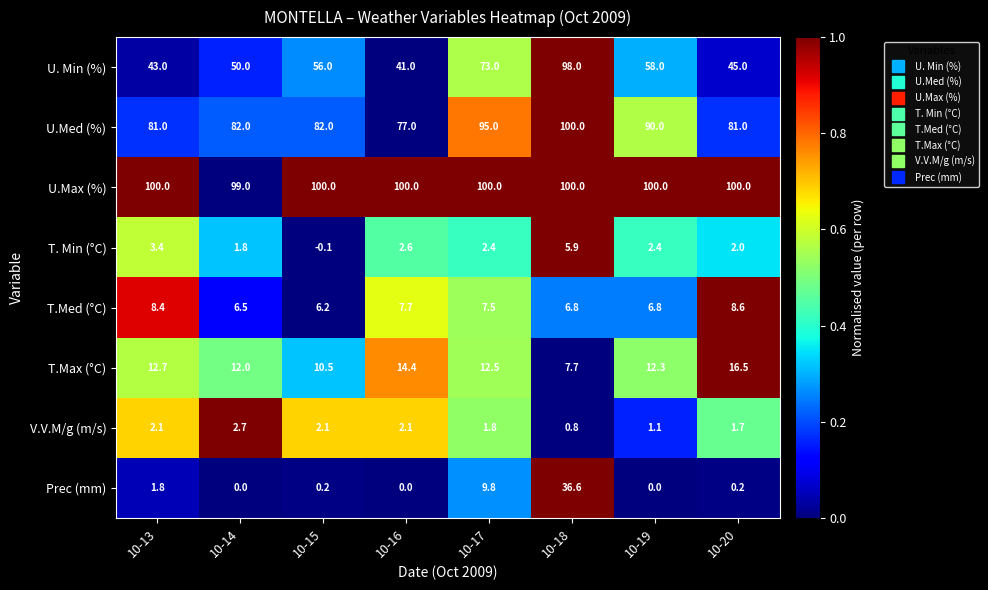

Which series has the largest range (max minus min)?

U. Min (%)